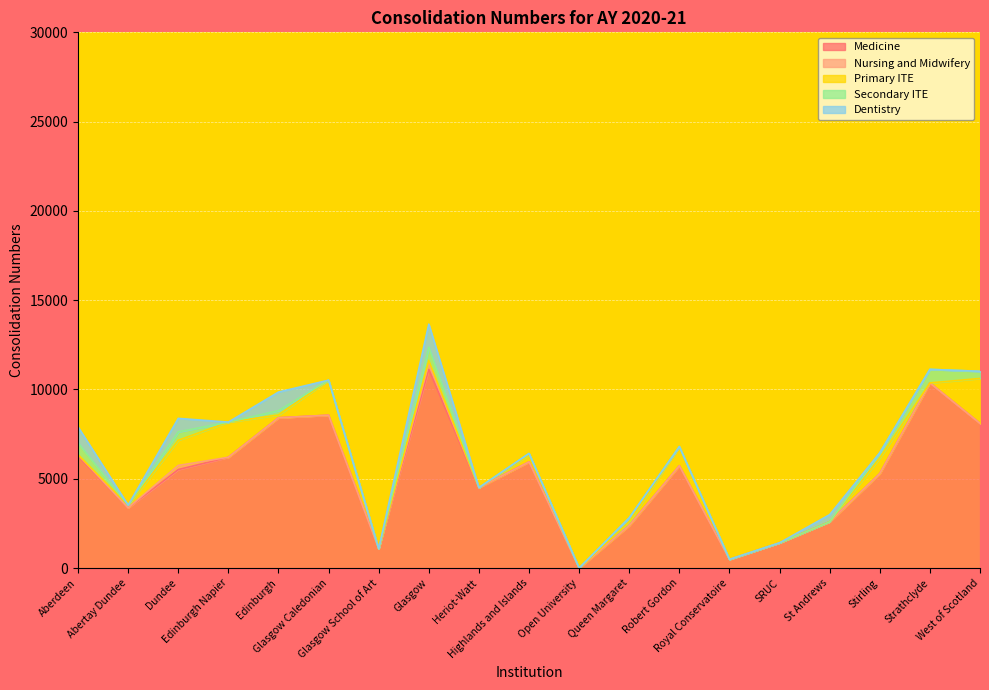

What is the average value of the Nursing and Midwifery series?

33